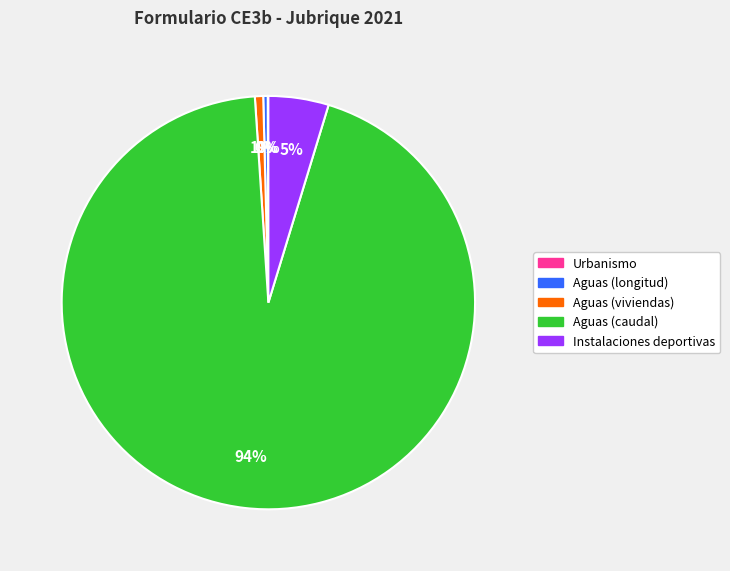

What is the ratio of the value at Aguas (viviendas) to the value at Aguas (longitud)?

1.8